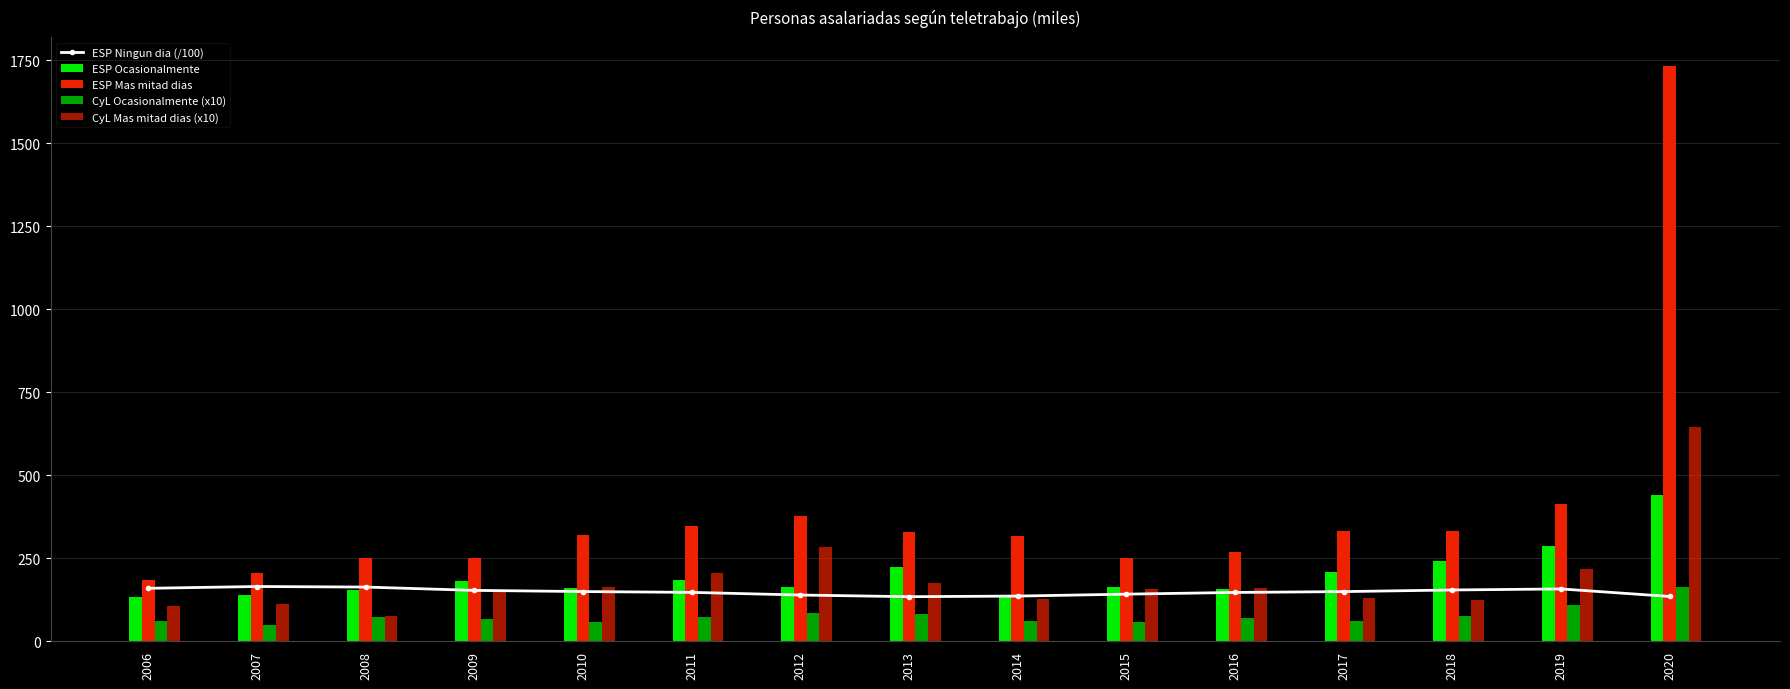

The ESP Mas mitad dias series shows 691.1 at 2019. True or false?

False